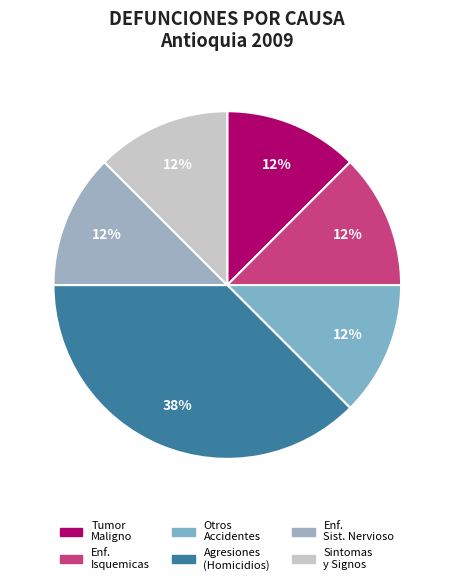

How many slices are in this pie chart?

6